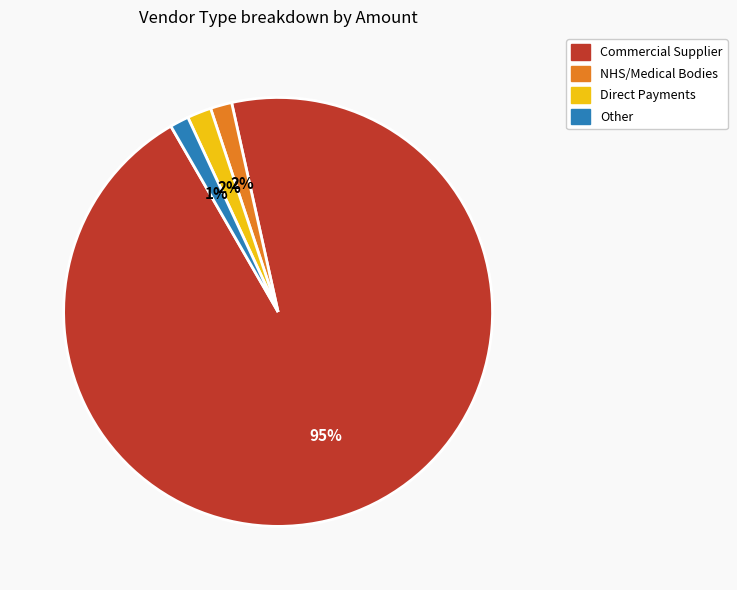

How many slices are in this pie chart?

4